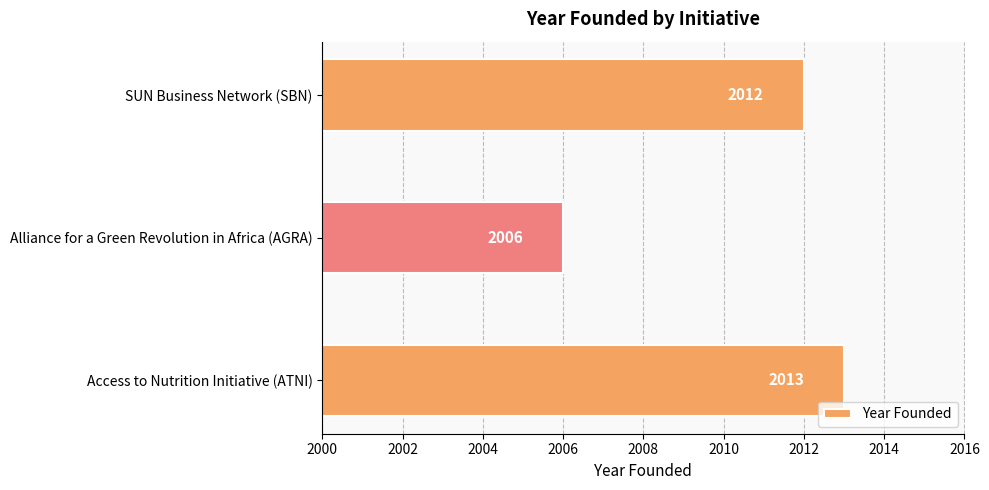

What is the maximum value shown in the chart?

2013